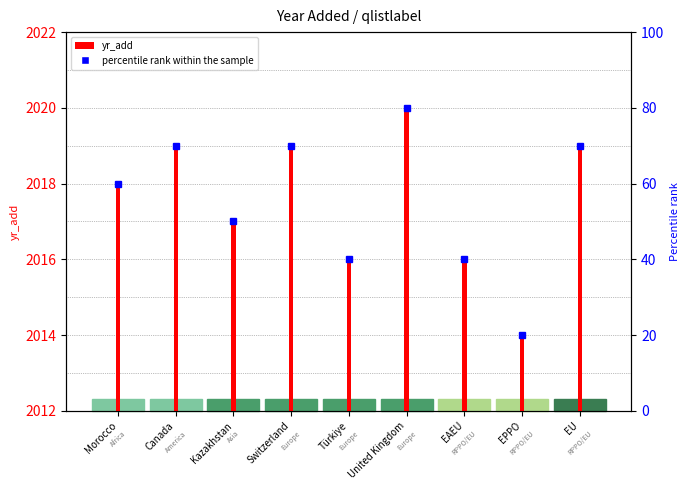

Which has a higher value, Kazakhstan or Canada?

Canada